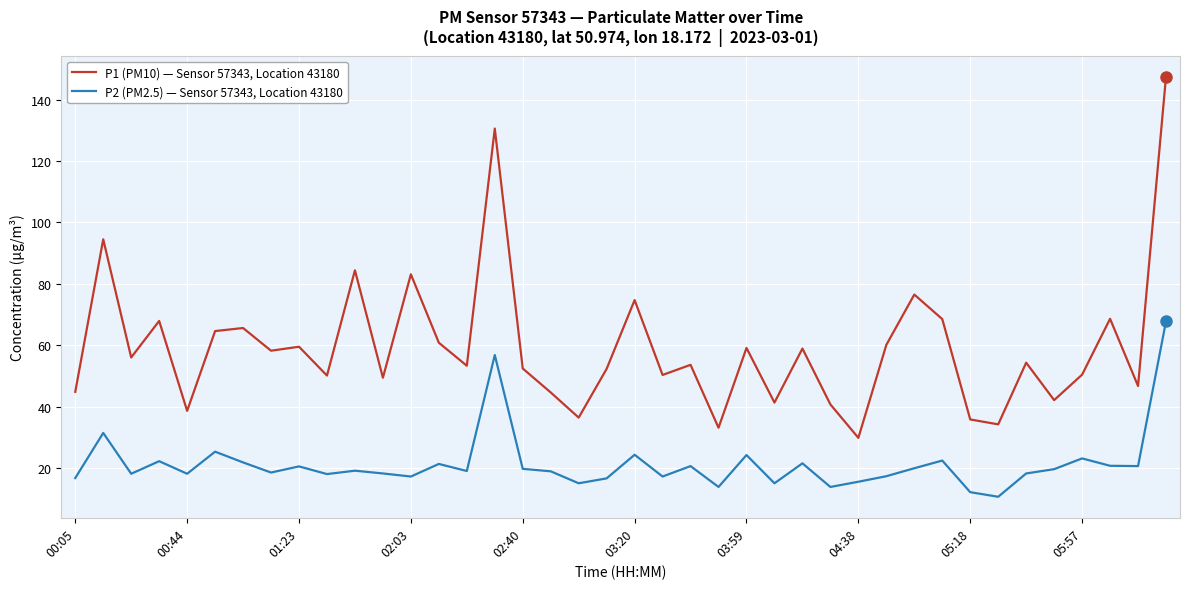

What is the difference between the maximum and minimum values in the P1 (PM10) — Sensor 57343, Location 43180 series?

117.7